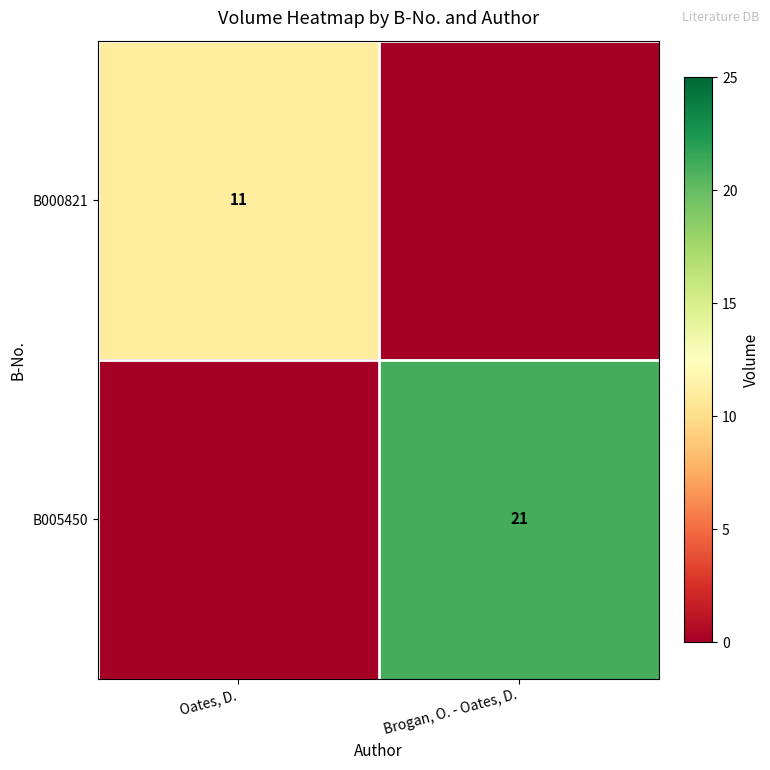

At which category does the chart reach its minimum across all series?

Brogan, O. - Oates, D.